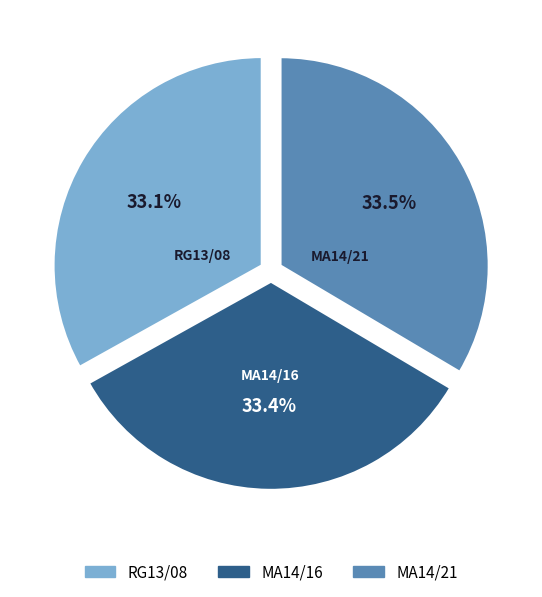

Is the sum of RG13/08 and MA14/16 greater than half?

Yes